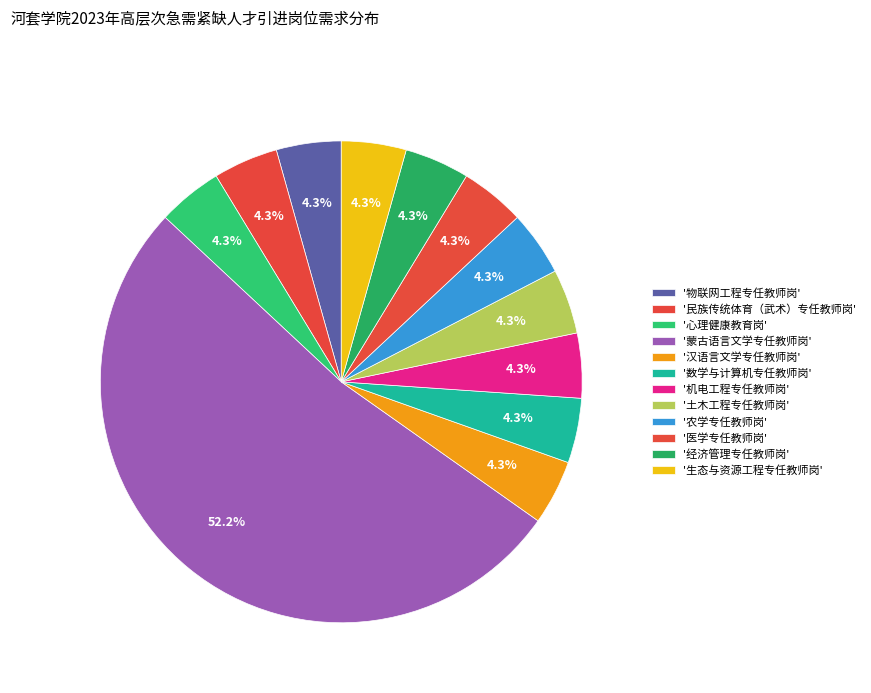

Which category has the biggest portion of the pie?

蒙古语言文学专任教师岗